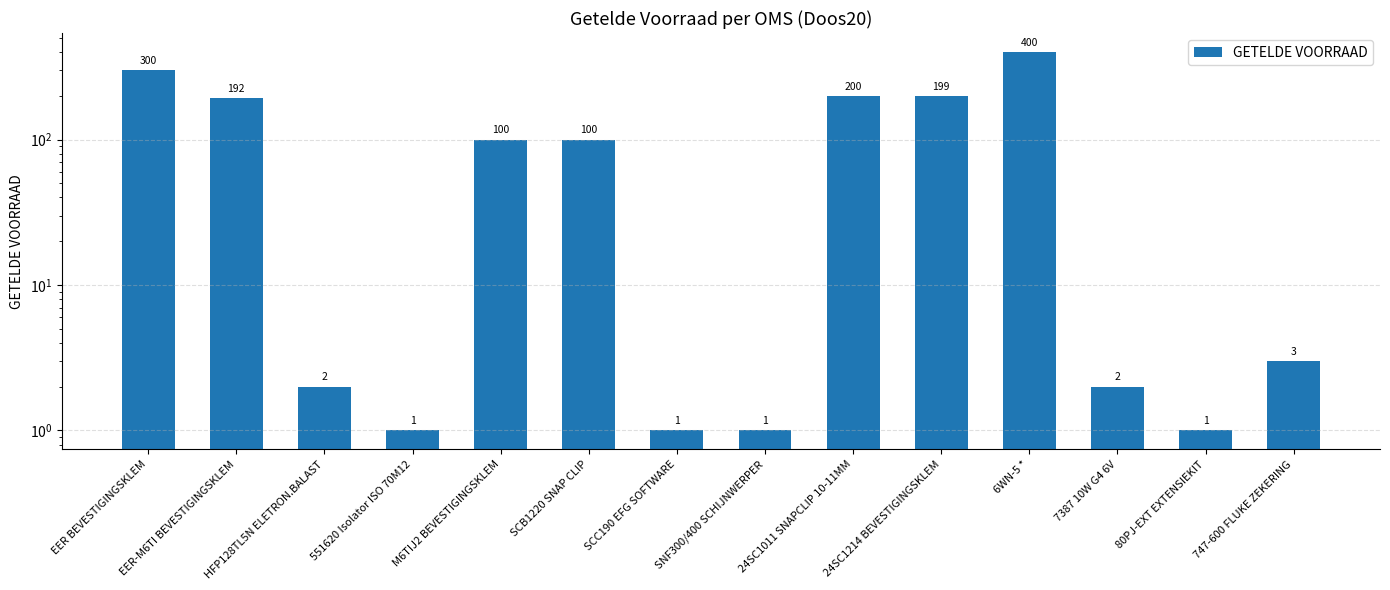

What is the sum of all values?

1502